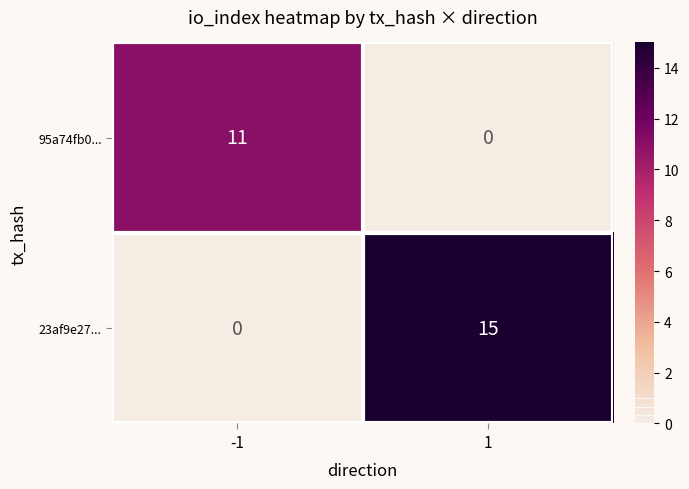

At 1, list the series in order from smallest to largest.

95a74fb0..., 23af9e27...